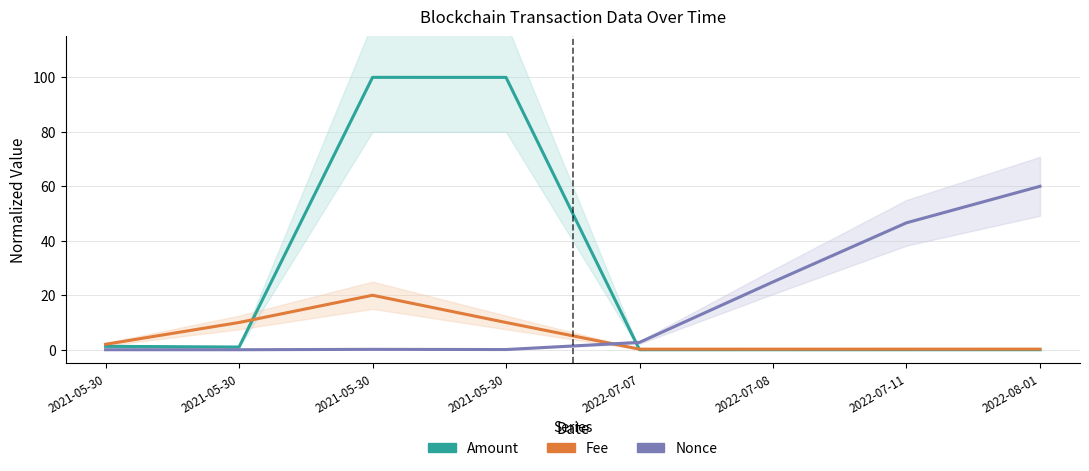

What is the average value of the Nonce series?

16.8